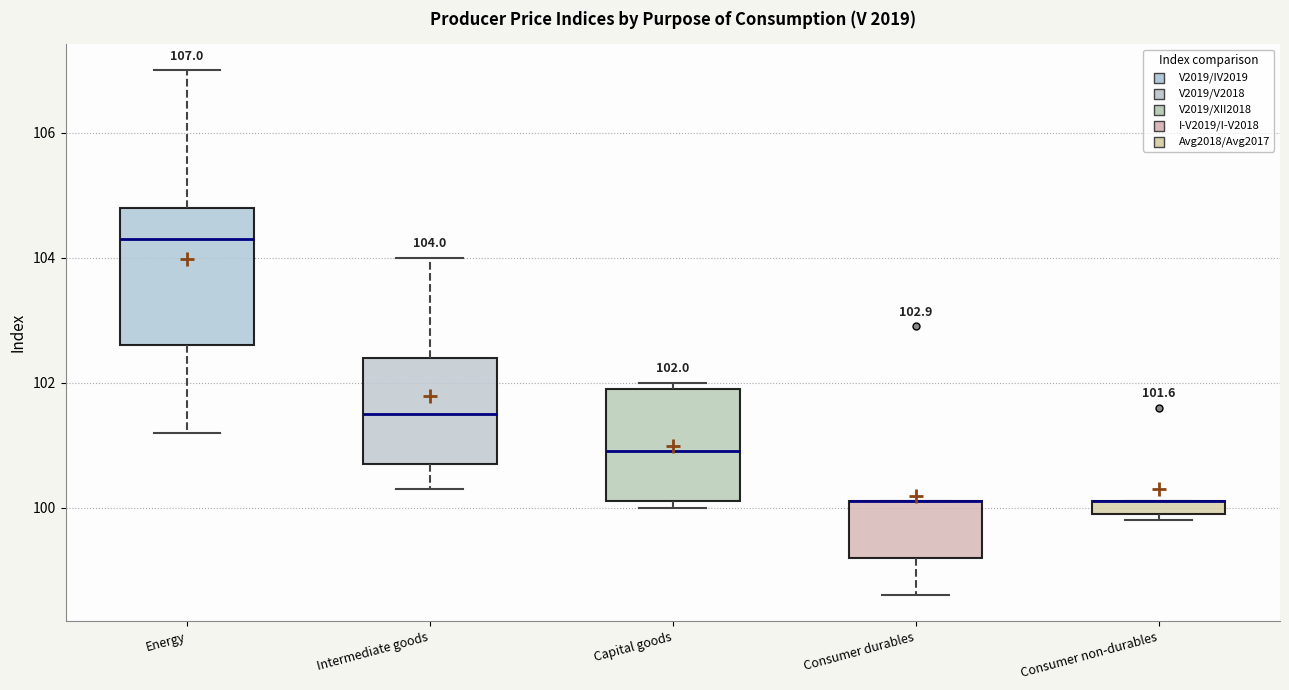

Which box is the tallest, from its lower edge to its upper edge?

Energy